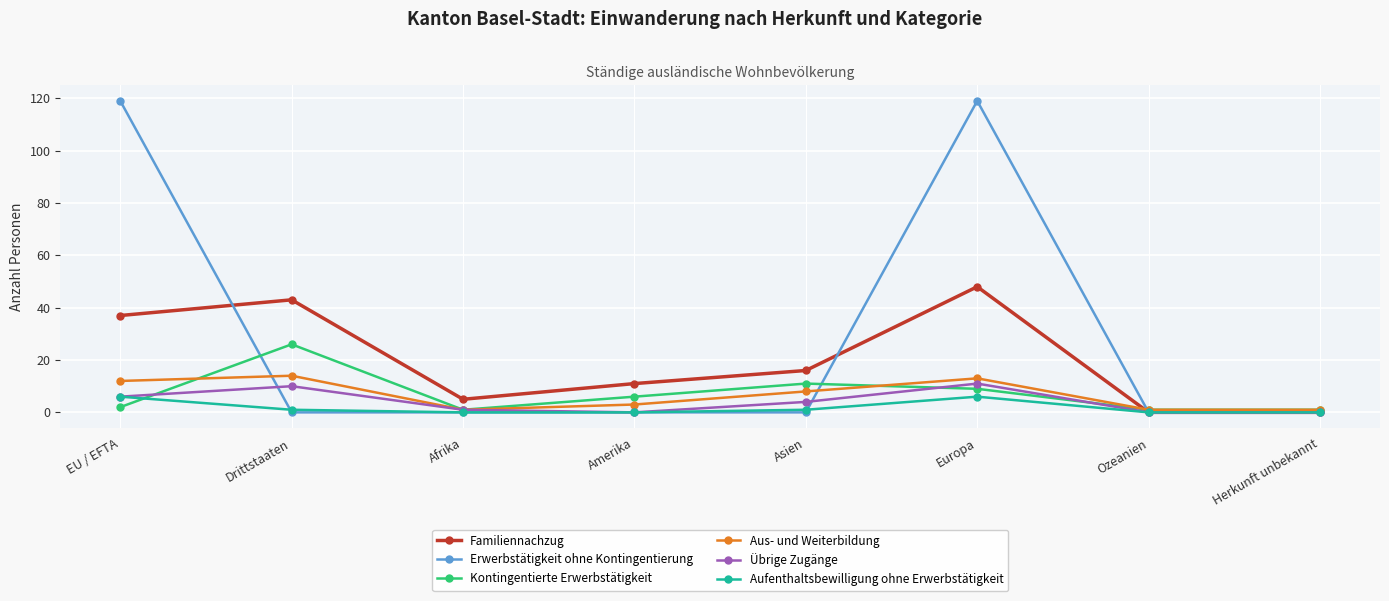

Is it true that Familiennachzug equals 16 at Herkunft unbekannt?

False